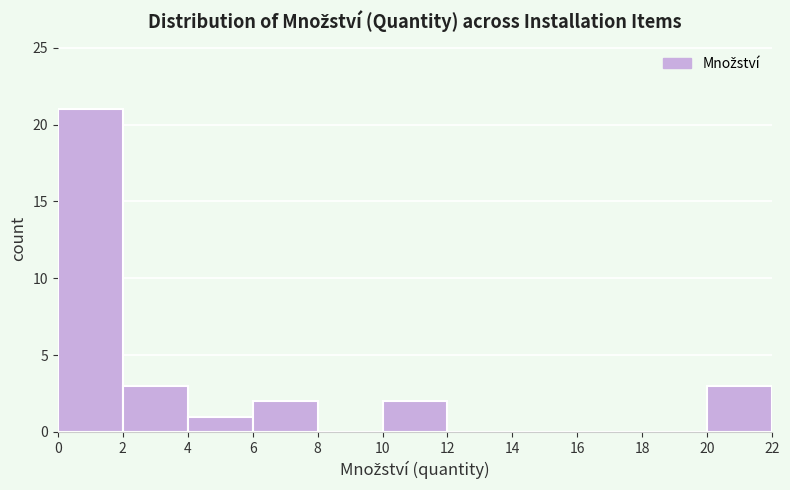

Reading left to right, transcribe this chart: for each bar, give the range it covers on the x-axis and its height. The values are not printed on the chart, so give them approximately, as read against the axis.

0 to 2: 21
2 to 4: 3
4 to 6: 1
6 to 8: 2
8 to 10: 0
10 to 12: 2
12 to 14: 0
14 to 16: 0
16 to 18: 0
18 to 20: 0
20 to 22: 3